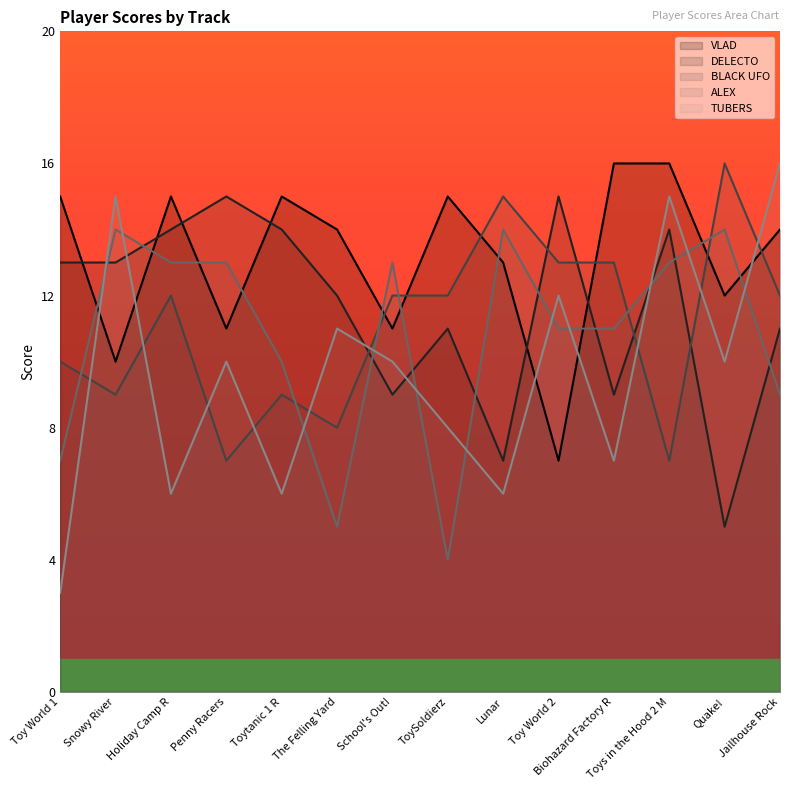

Which series ends up on top after the final intersection of BLACK UFO and VLAD?

VLAD